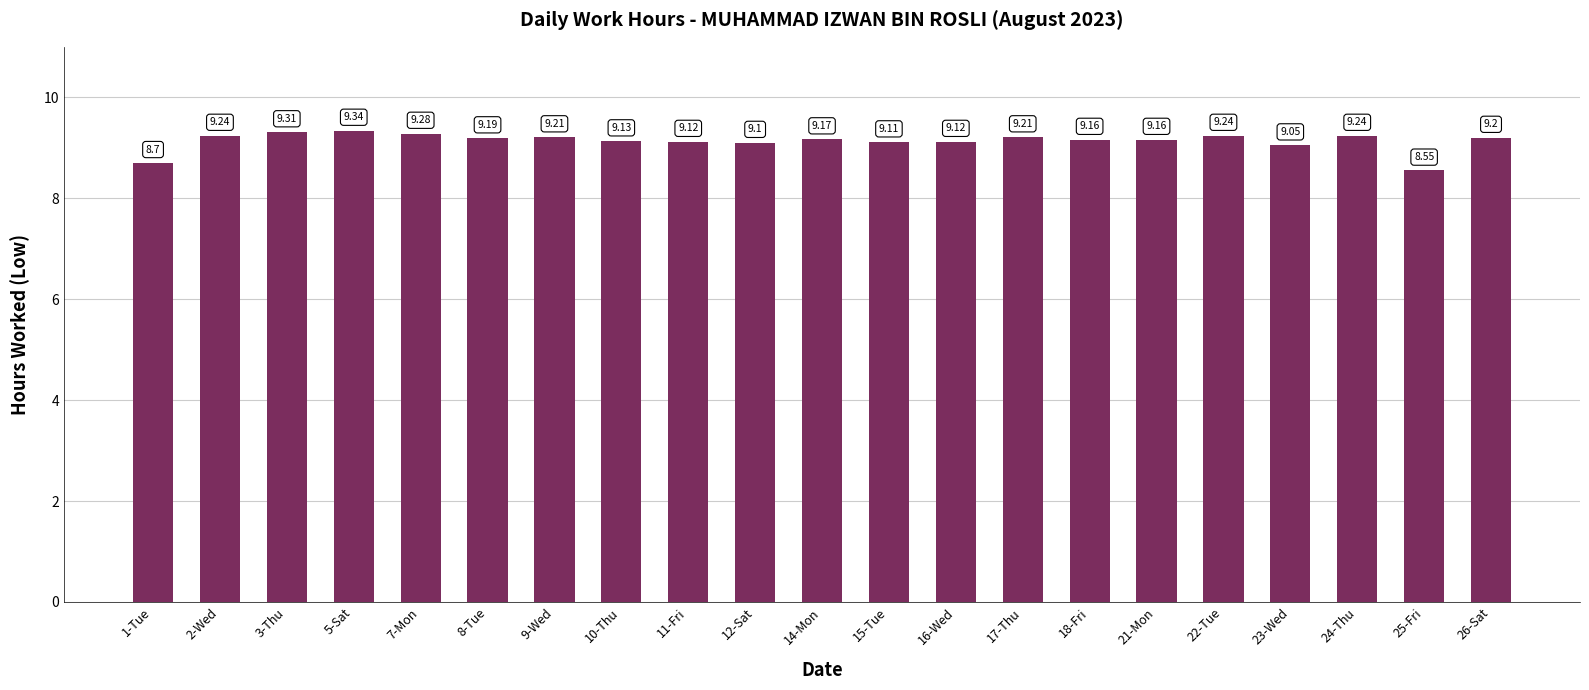

What is the average value?

9.1